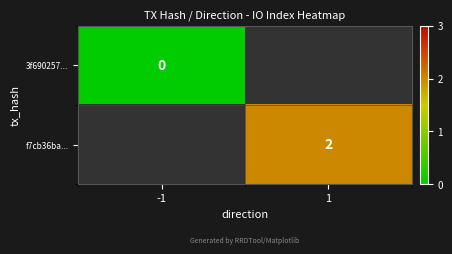

How many values in f7cb36ba... are above zero?

1